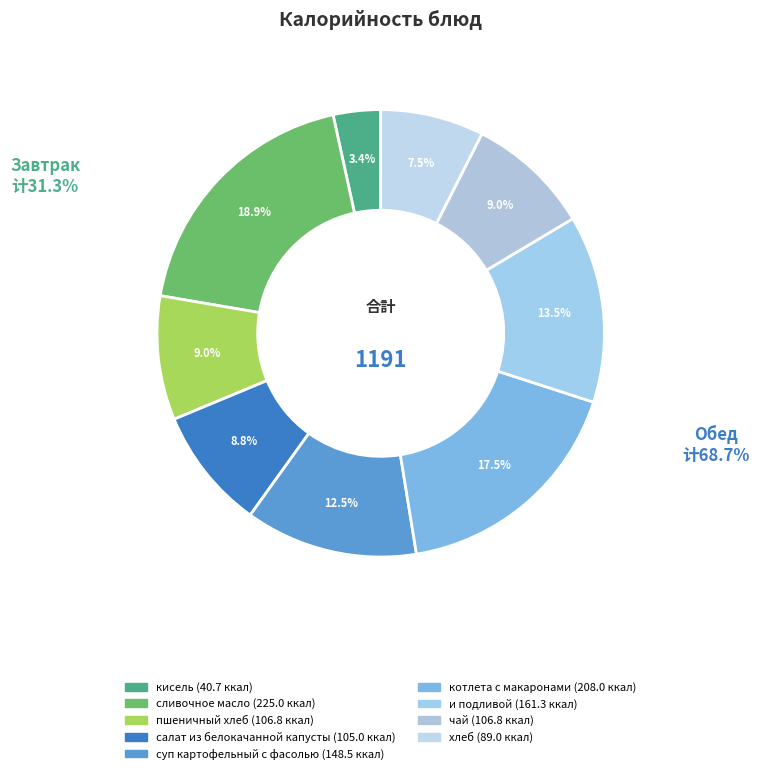

To the nearest percent, what is the average slice percentage?

11%